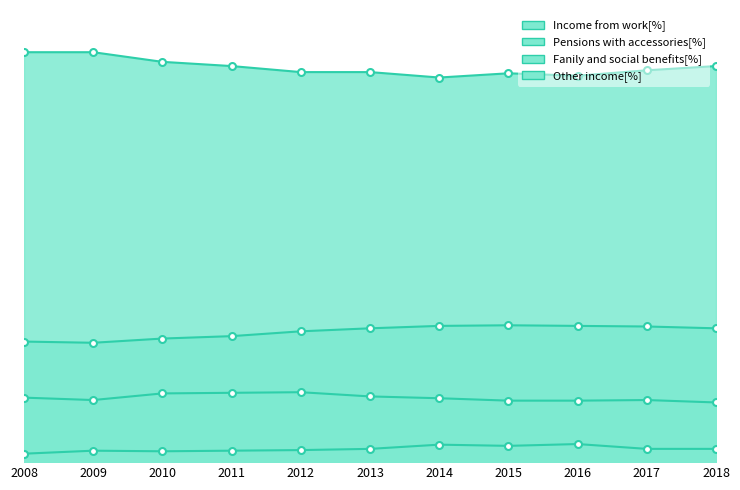

Which has a higher value, 2014 or 2012?

2012